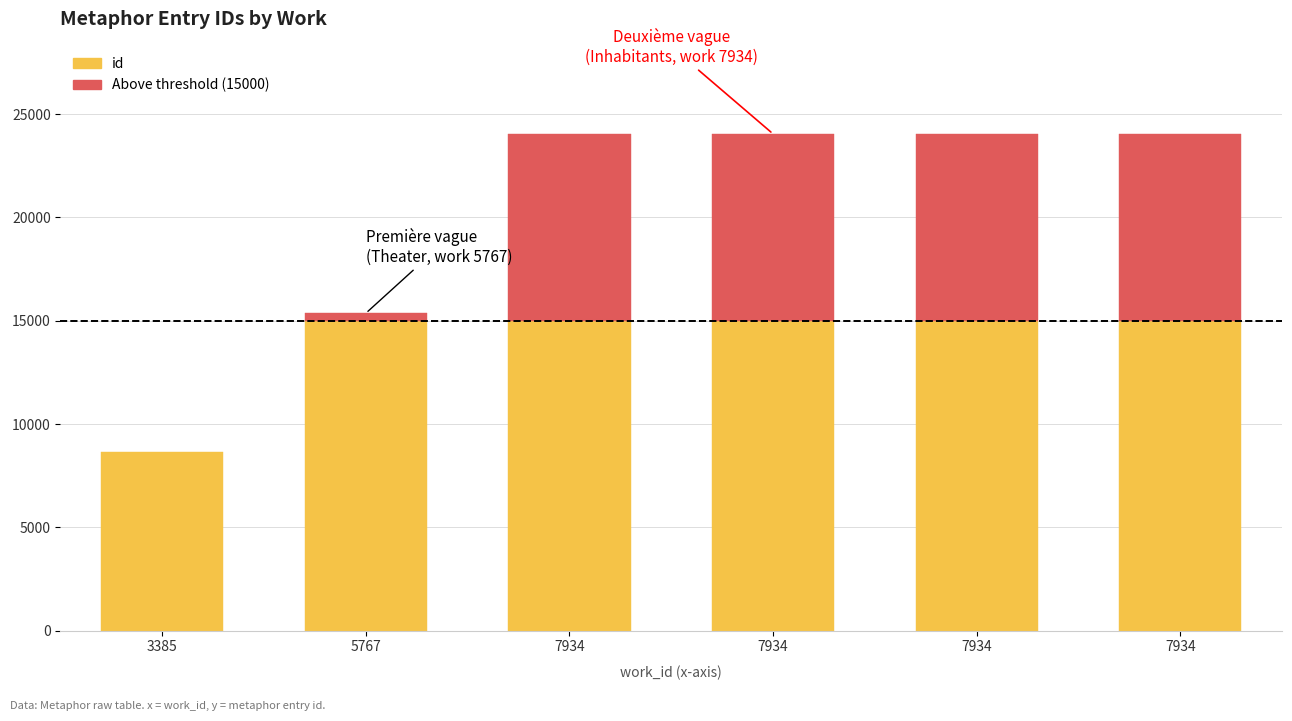

Which has a higher value, 3385 or 7934?

7934